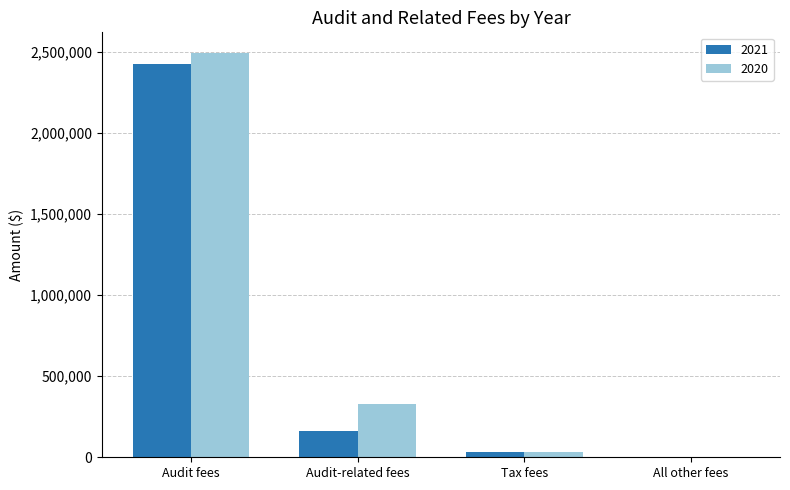

What is the maximum value shown in the chart?

2495000